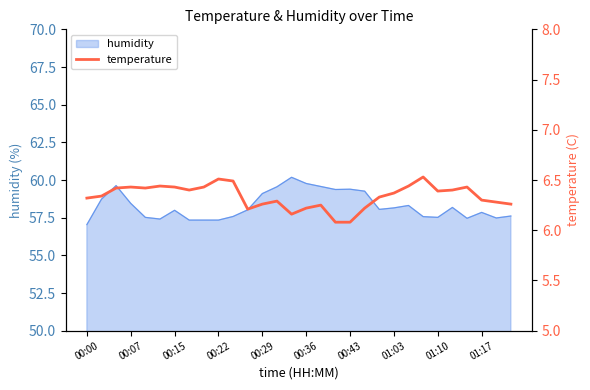

Is it true that the value at 10 is 6.5?

True